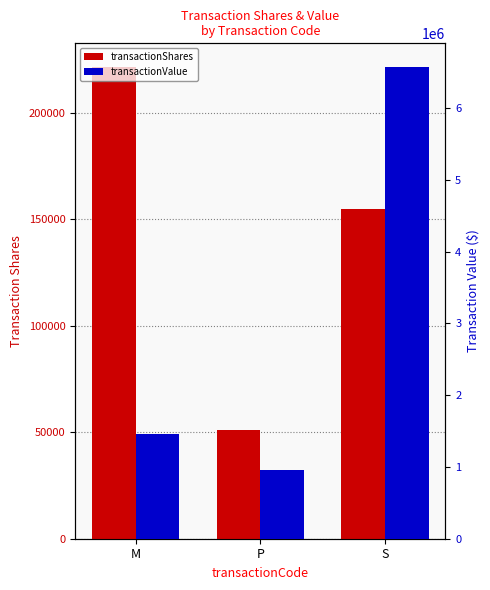

Rank the series at S from highest to lowest value.

transactionValue, transactionShares